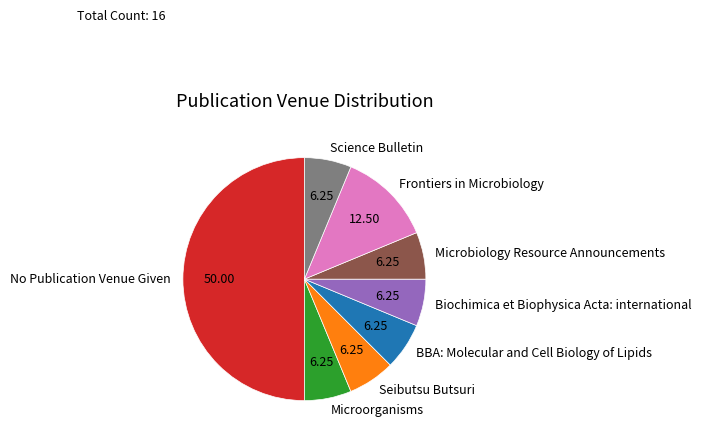

How many slices are in this pie chart?

8